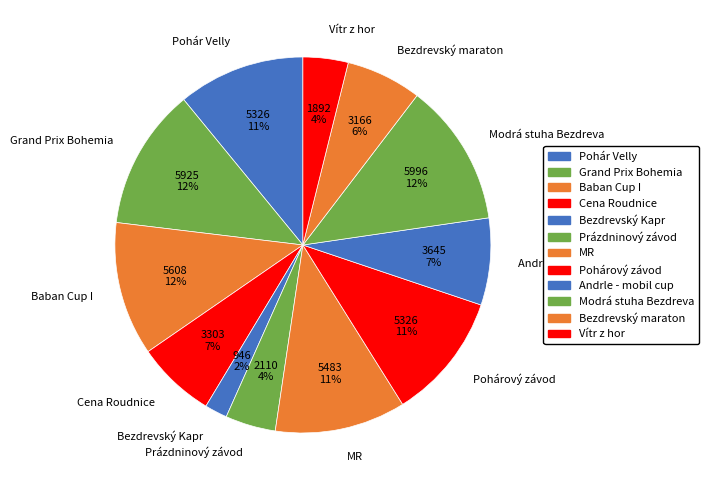

Is the sum of Baban Cup I and Bezdrevský maraton greater than half?

No